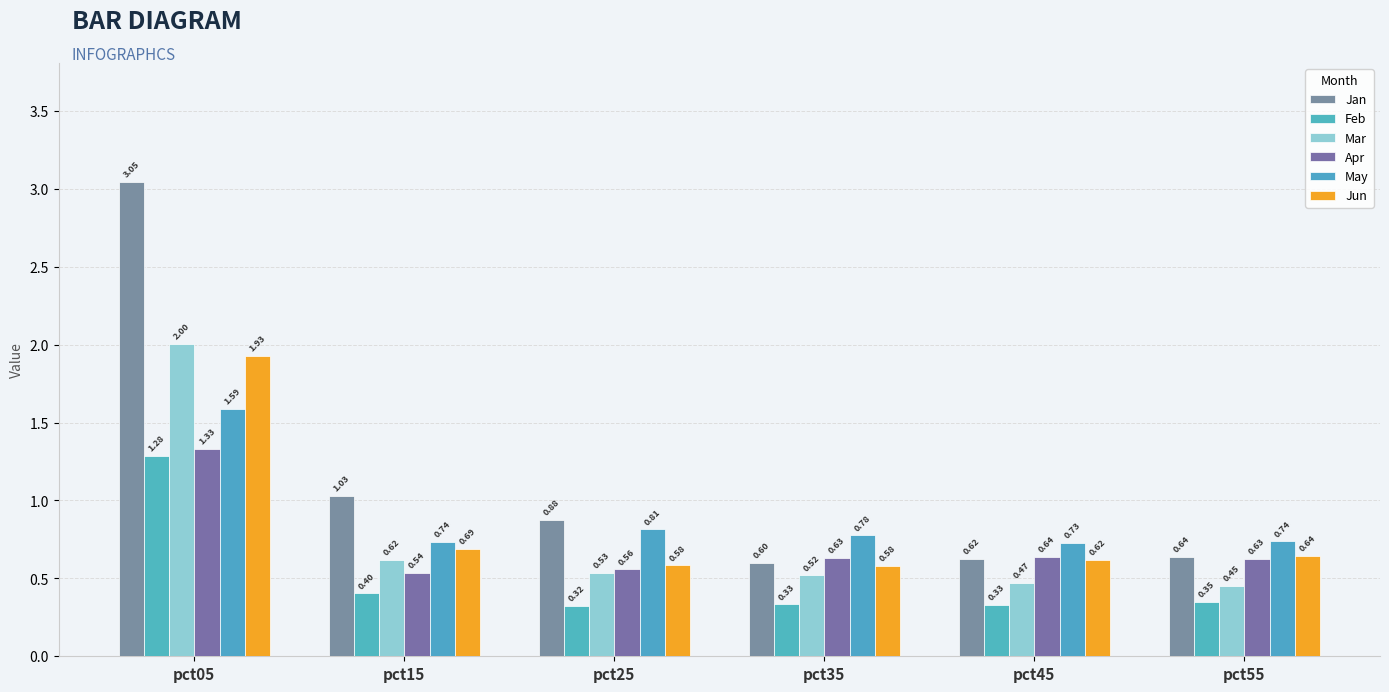

The Apr series shows 0.3 at pct25. True or false?

False